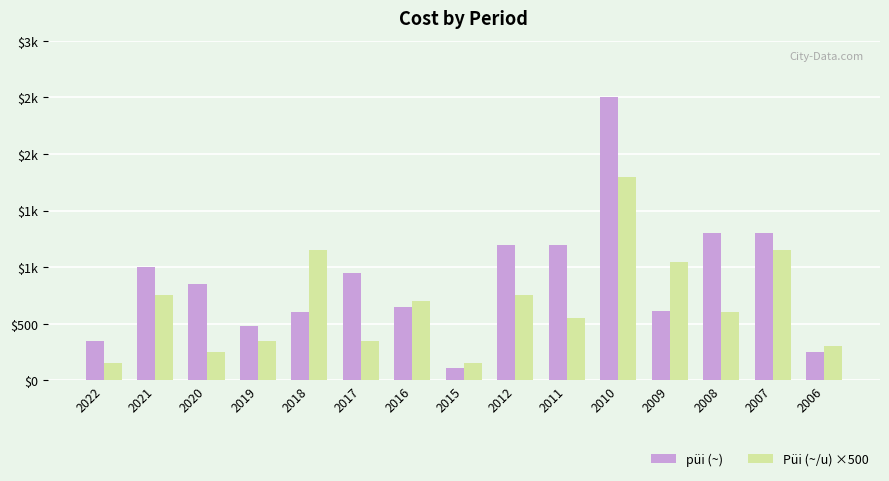

What is the difference between the maximum and minimum values in the püi (~) series?

2390